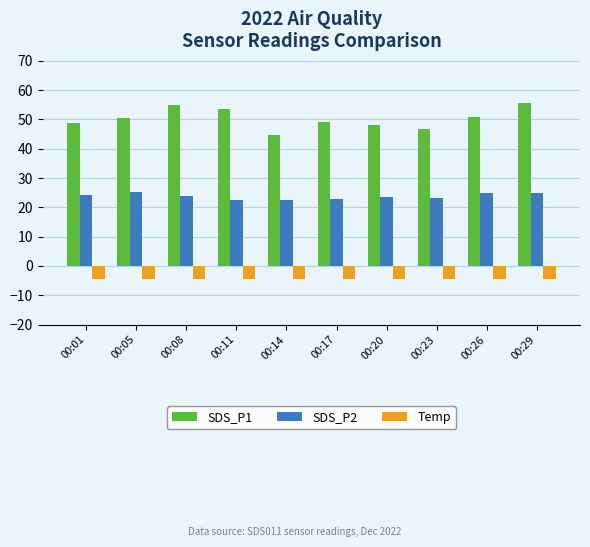

What is the maximum value for Temp?

-4.4